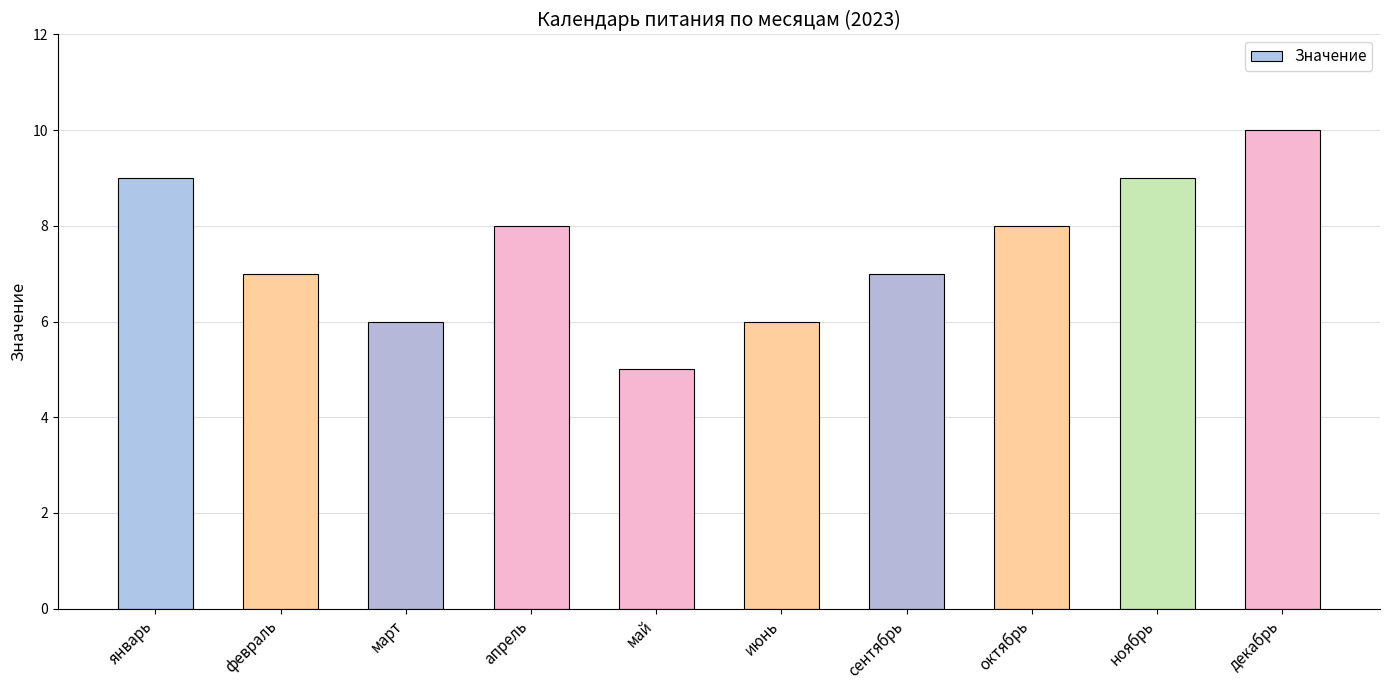

What is the label of the 6th bar from the left?

июнь